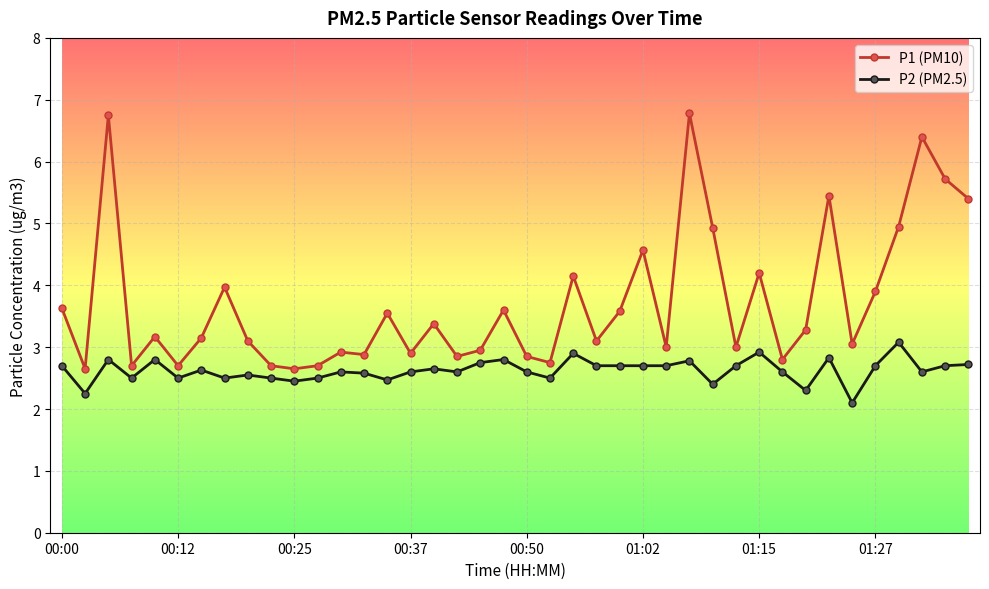

What is the value of the P2 (PM2.5) point at the 36th from the left?

2.7